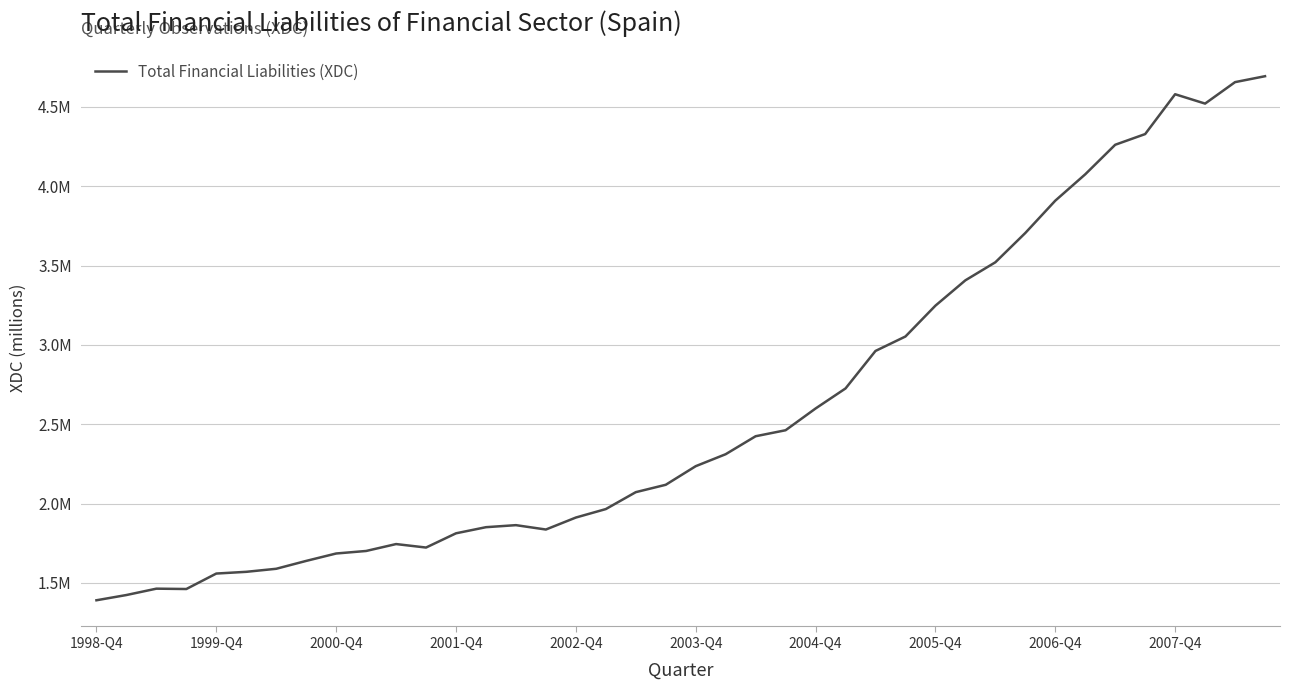

List the labels in order of value, largest first.

39, 38, 36, 37, 35, 34, 33, 32, 31, 30, 29, 28, 27, 26, 25, 24, 23, 22, 21, 20, 19, 18, 17, 16, 14, 13, 15, 12, 10, 11, 2007-Q4, 2006-Q4, 2005-Q4, 2004-Q4, 2003-Q4, 2002-Q4, 2000-Q4, 2001-Q4, 1999-Q4, 1998-Q4